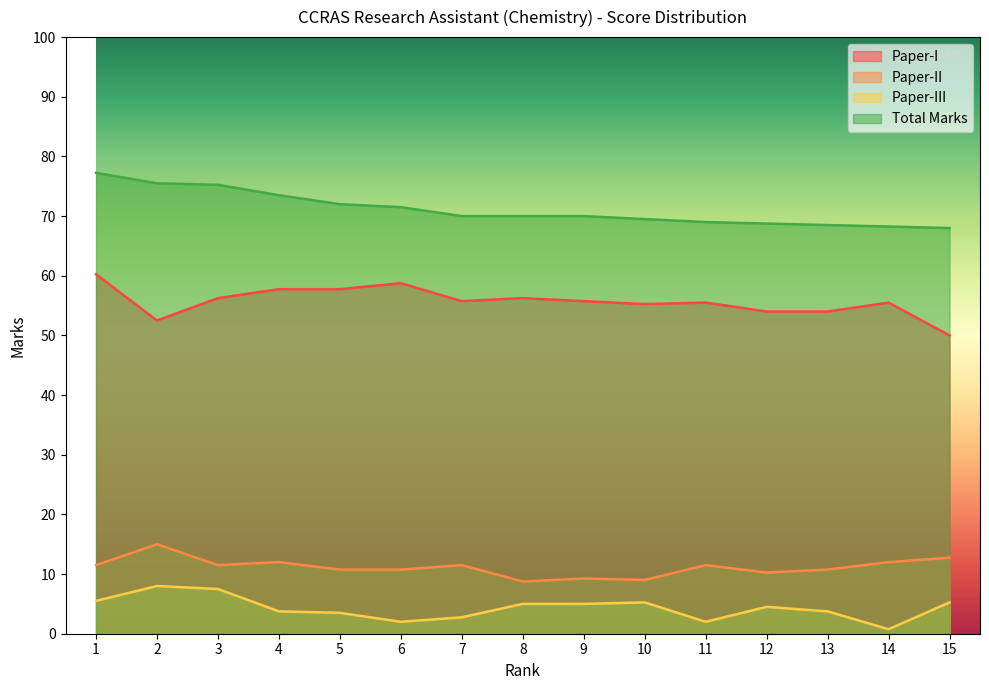

What is the value of the Paper-III point at the 15th from the left?

5.2